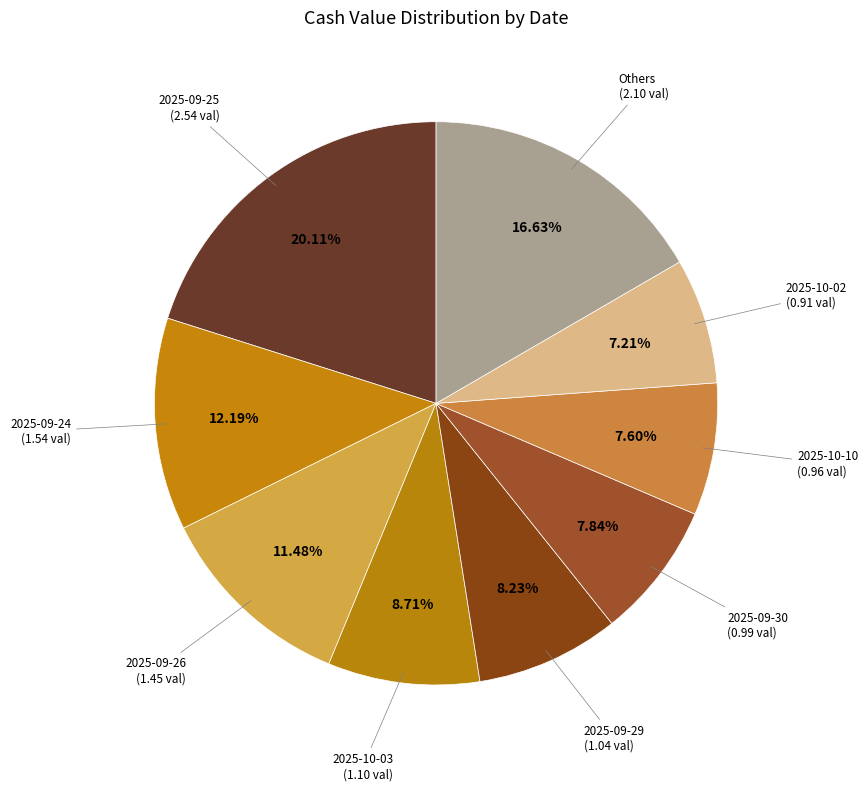

Count the number of slices in the pie.

9